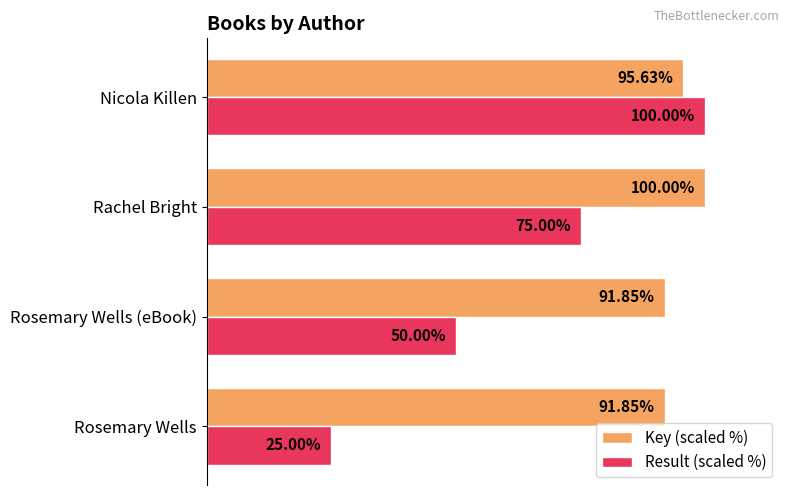

Where is Key (scaled %) nearest to the value 95?

Nicola Killen